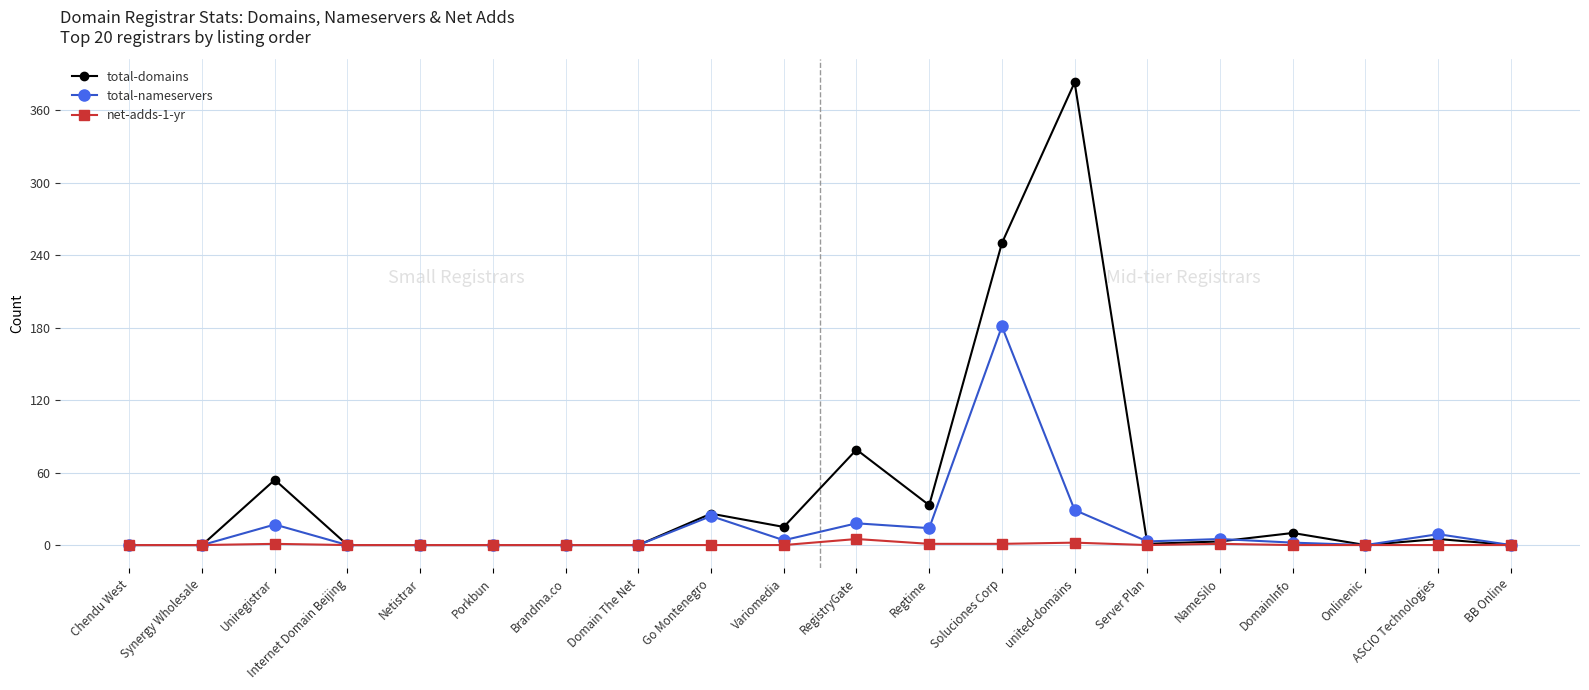

In net-adds-1-yr, how many points are higher than both neighbors (excluding endpoints)?

4